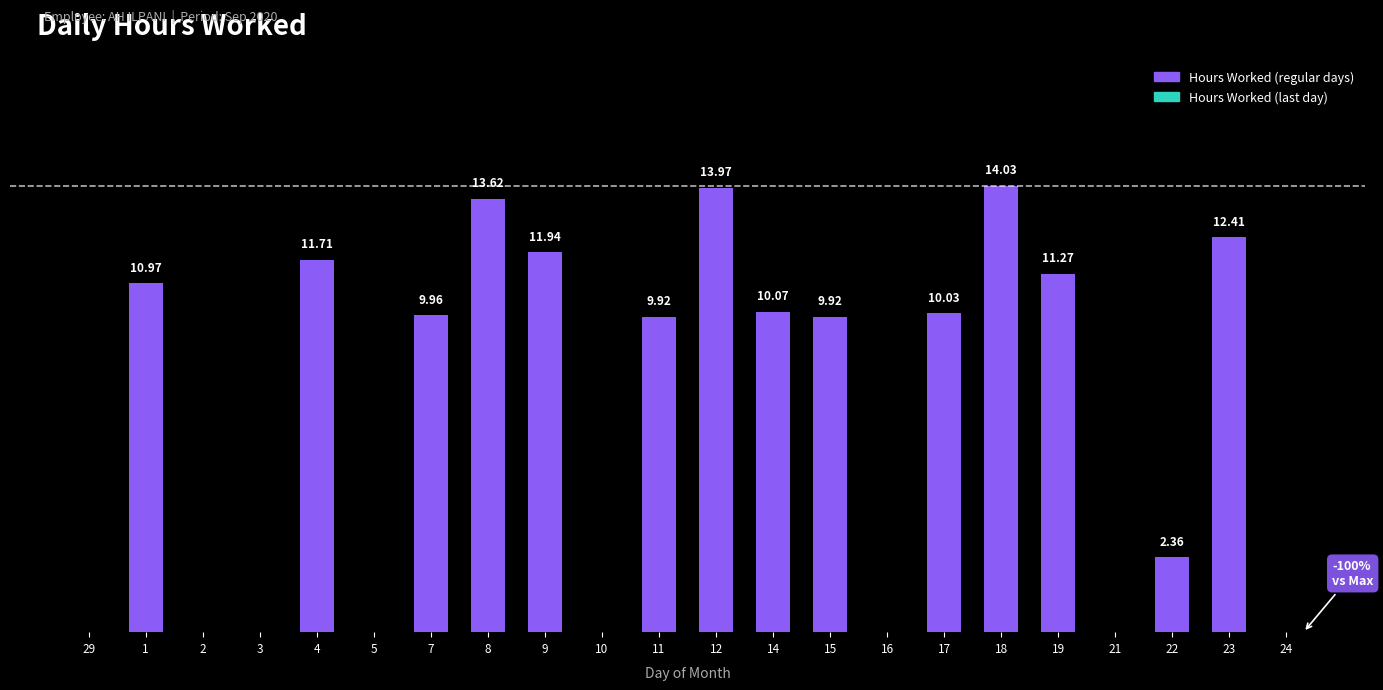

What is the average value?

6.9